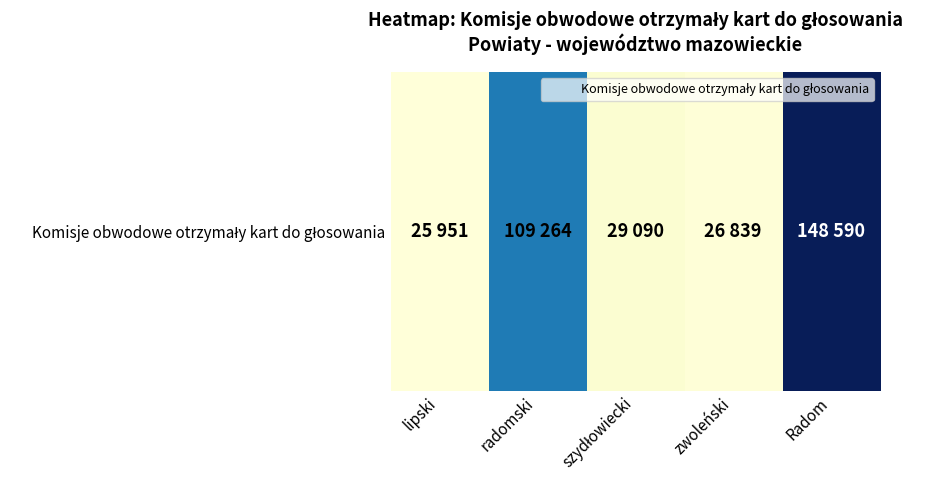

Which has a higher value, radomski or zwoleński?

radomski